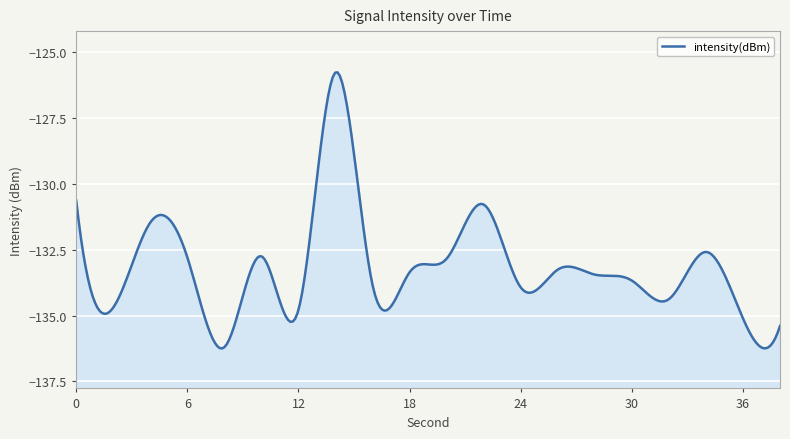

What is the average value?

-133.1